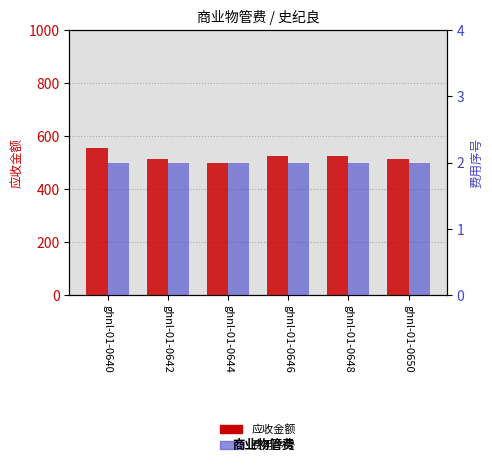

Reading left to right, list all the values displayed in this chart.

应收金额: 554.4	511.8	497.8	525.7	525.7	511.8
费用序号: 2.0	2.0	2.0	2.0	2.0	2.0